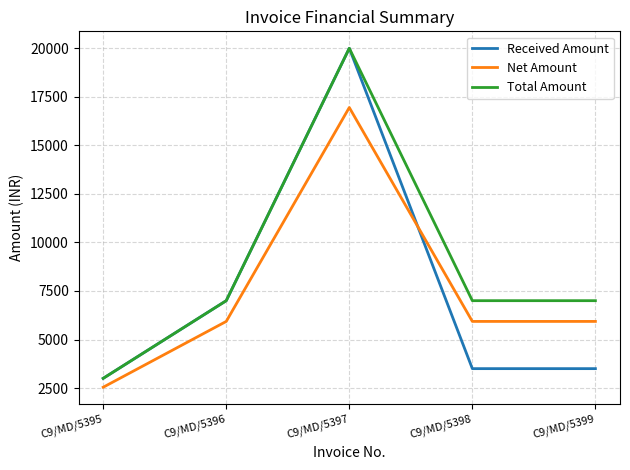

At which category does Net Amount reach its first local peak?

C9/MD/5397